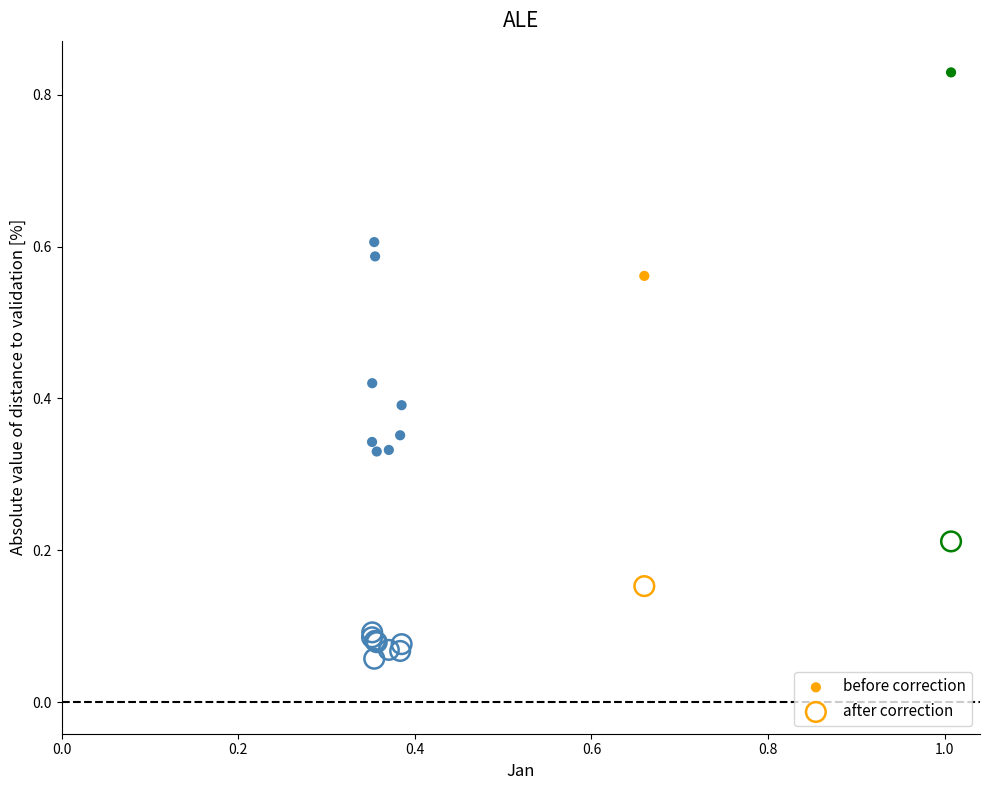

Which series has the largest Y range (max minus min)?

before correction